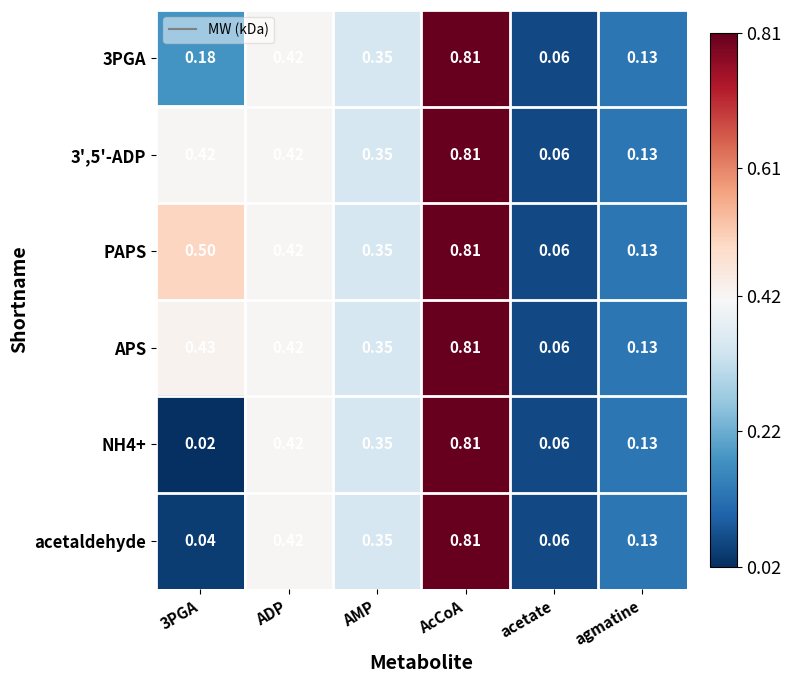

Which category has the highest value across all series?

AcCoA